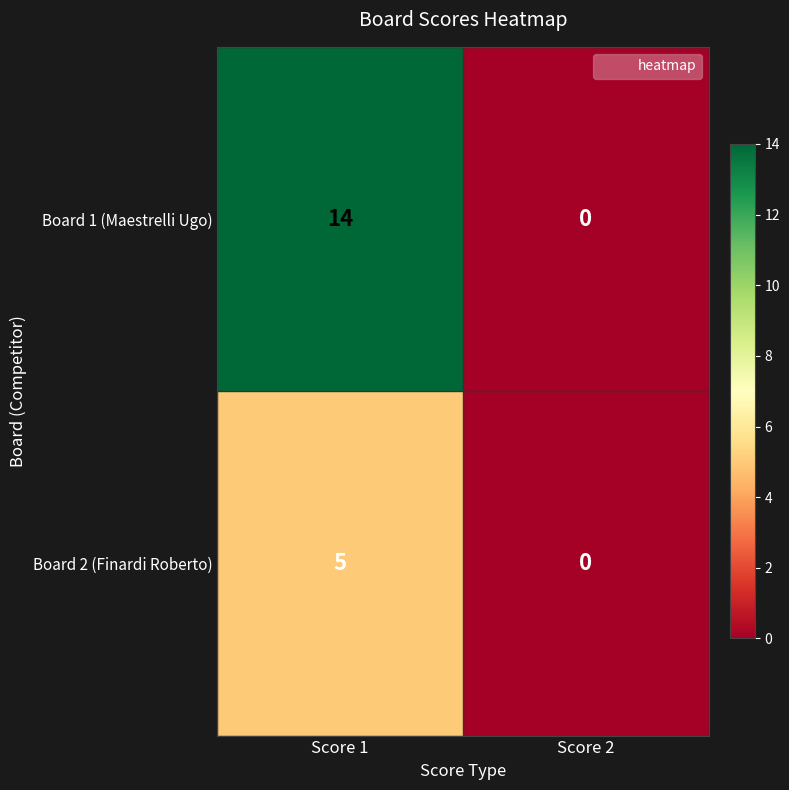

What is the maximum value shown in the chart?

14